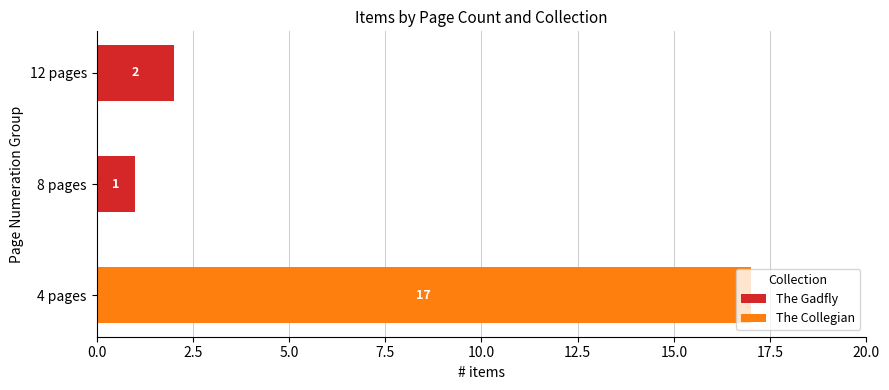

How many distinct data groups are displayed?

2